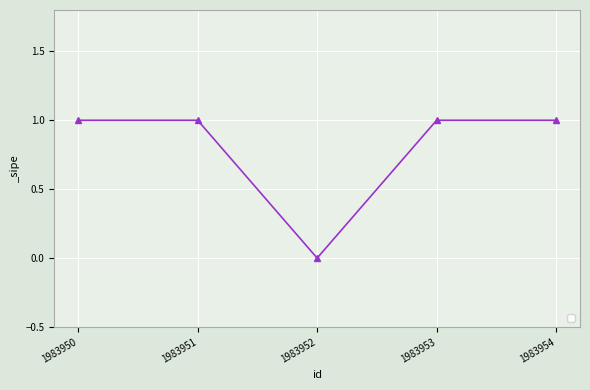

True or false: the data shows 0 at 1983953.

False